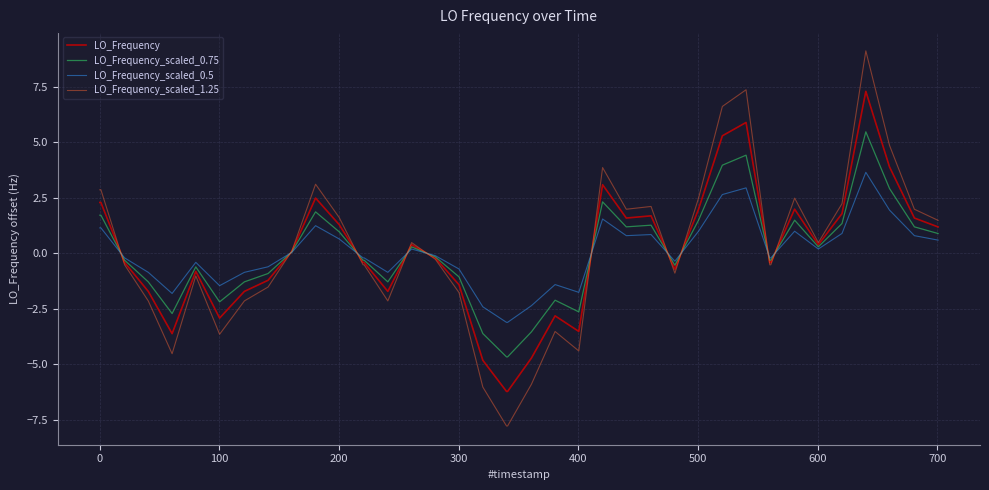

What is the highest value of the LO_Frequency_scaled_0.75 series?

5.5